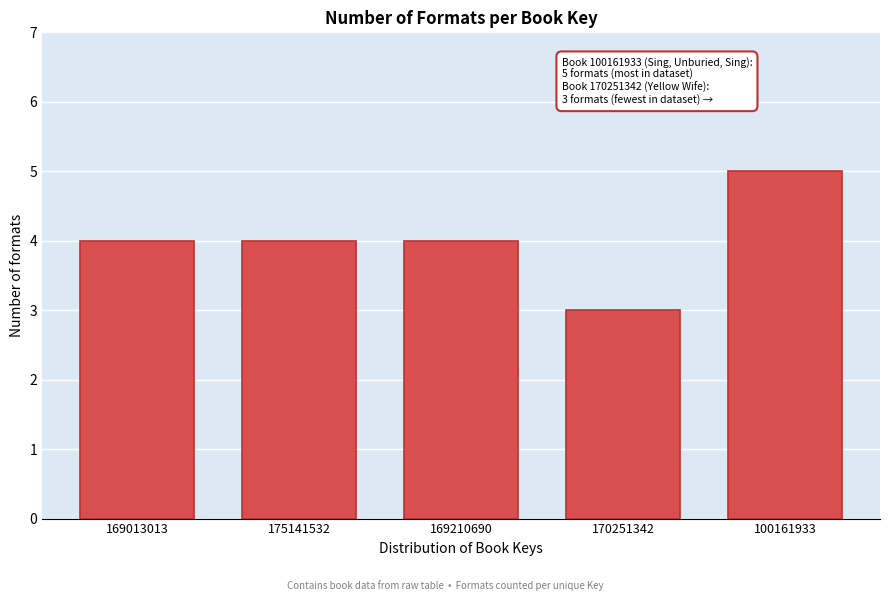

Reading left to right, transcribe all the data shown in this chart.

169013013=4	175141532=4	169210690=4	170251342=3	100161933=5